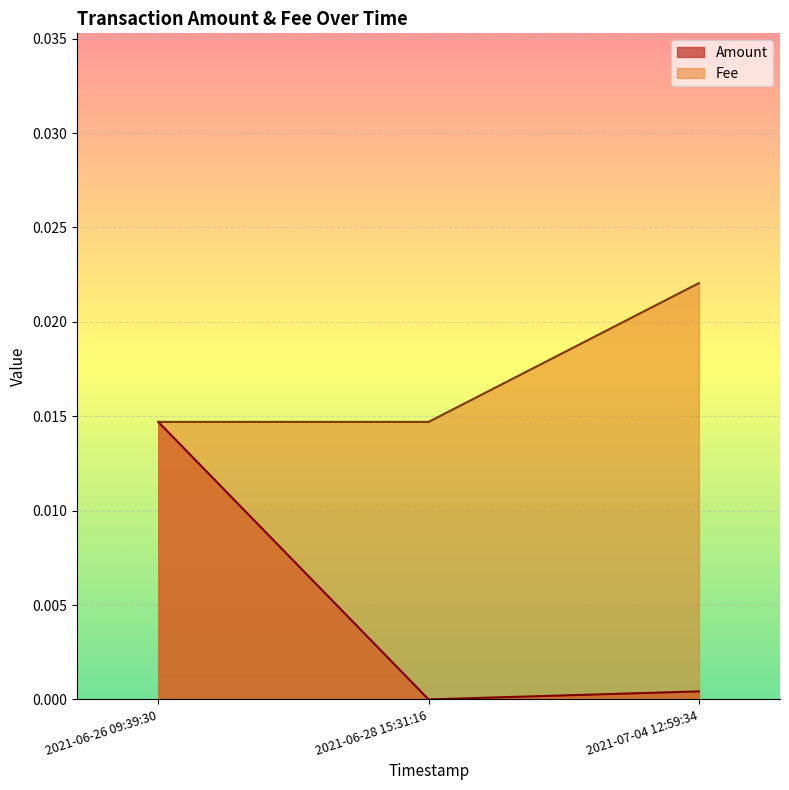

How many series are shown in this chart?

2